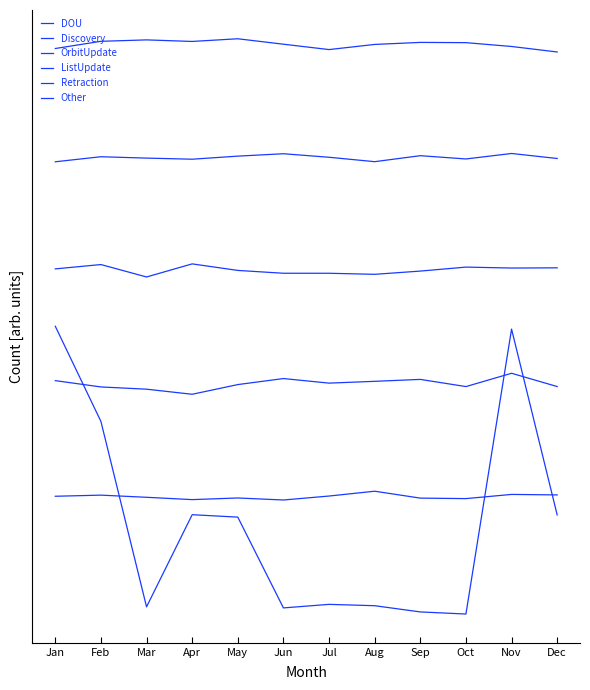

What is the value of the OrbitUpdate point at the 9th from the left?

2.4